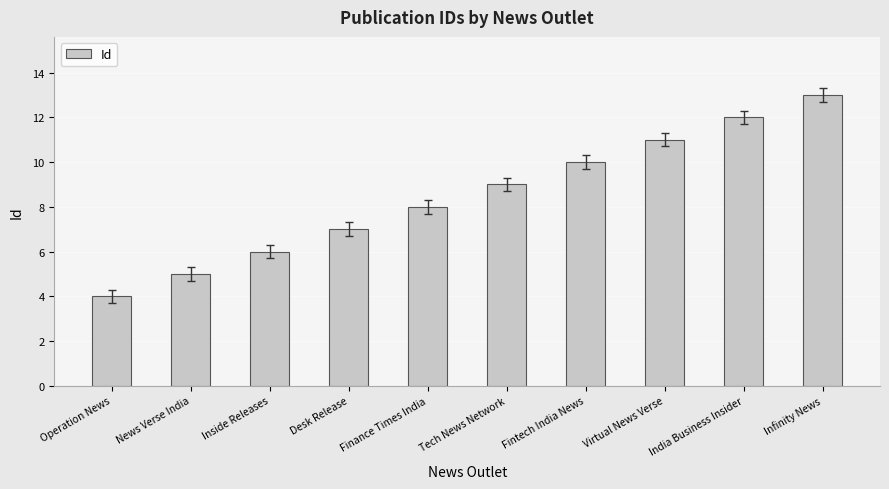

True or false: the data shows 13 at Infinity News.

True